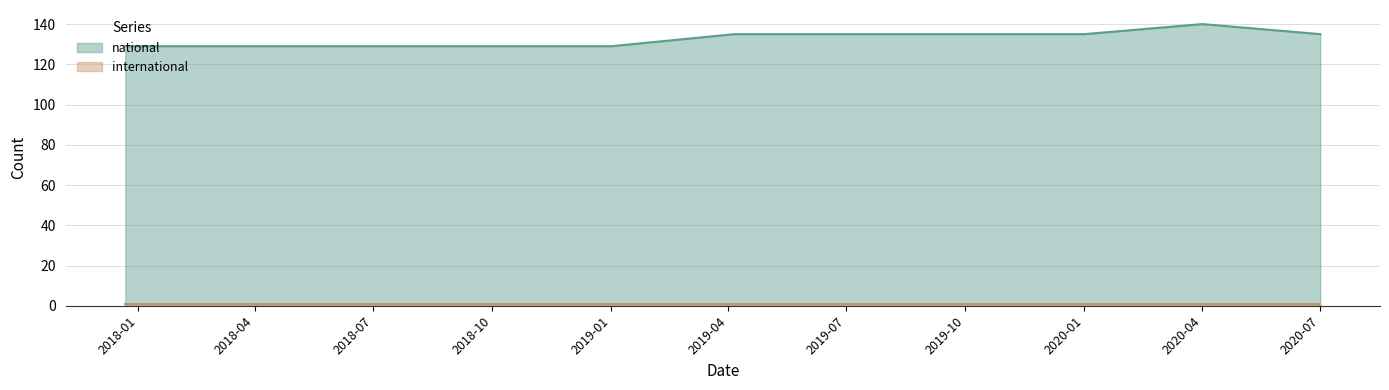

At which label does national reach its peak?

2020-04